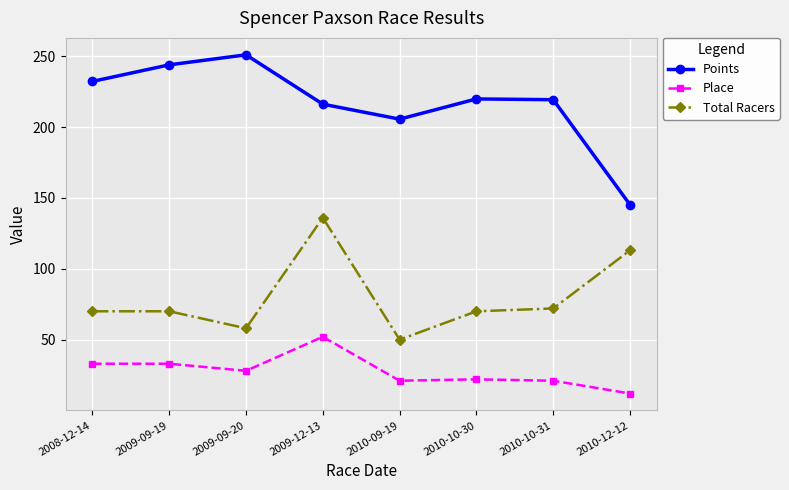

At which category does Place reach its first local valley?

2009-09-20